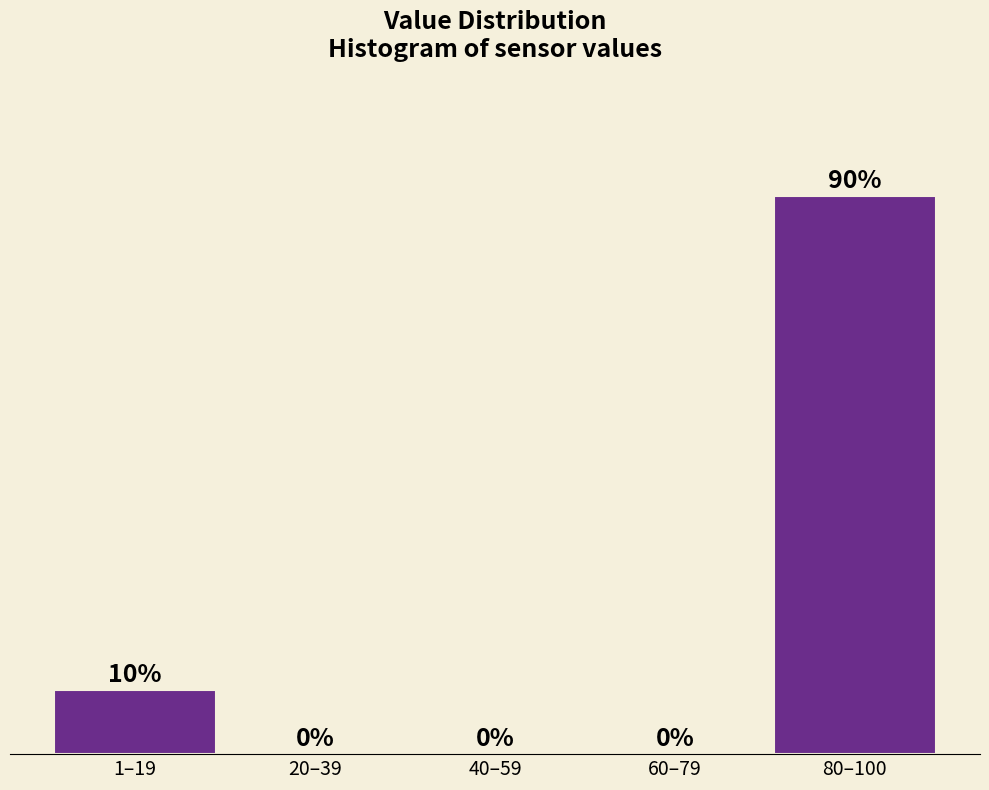

Which category has the highest value across all series?

80–100